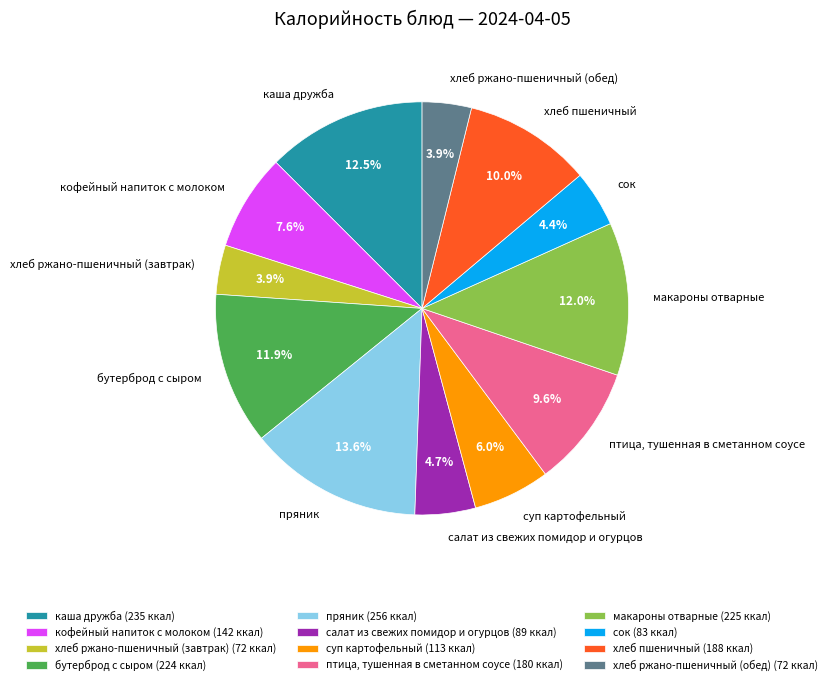

What is the ratio of the value at салат из свежих помидор и огурцов to the value at бутерброд с сыром?

0.4